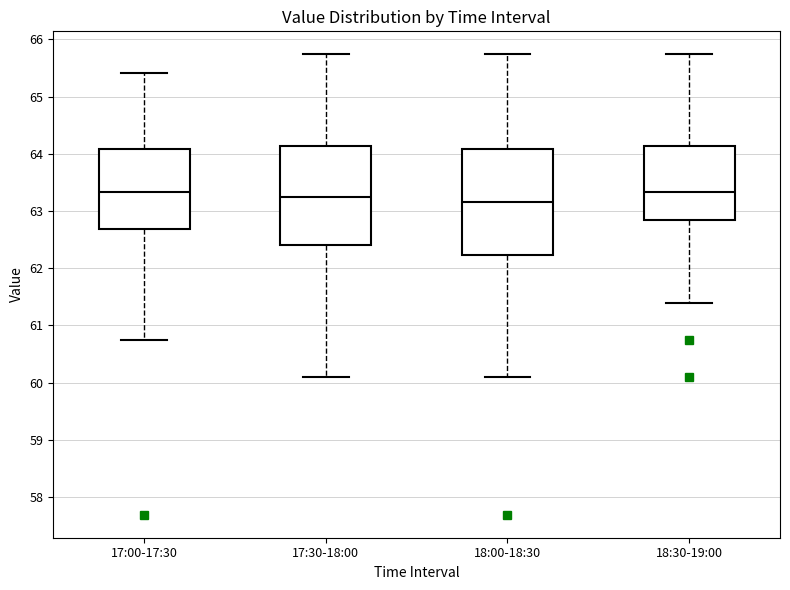

Where does the median line of the box for 17:30-18:00 sit on the y-axis? The values are not printed on the chart, so give them approximately, as read against the axis.

63.2